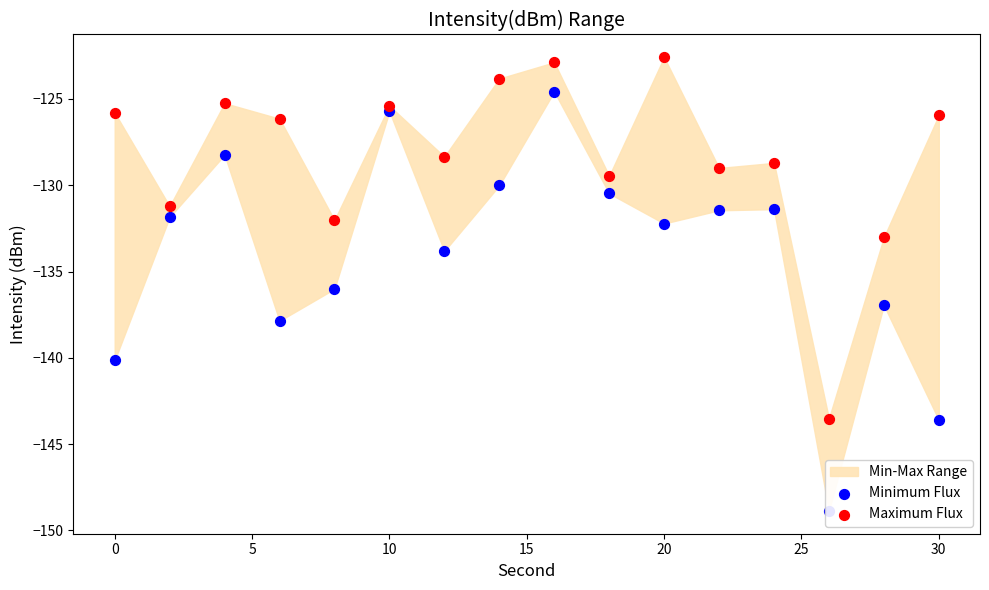

At how many categories does at least one series exceed -129?

11